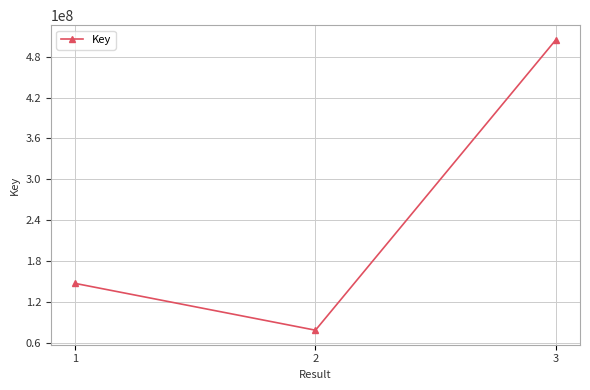

List the labels in order of value, smallest first.

2, 1, 3